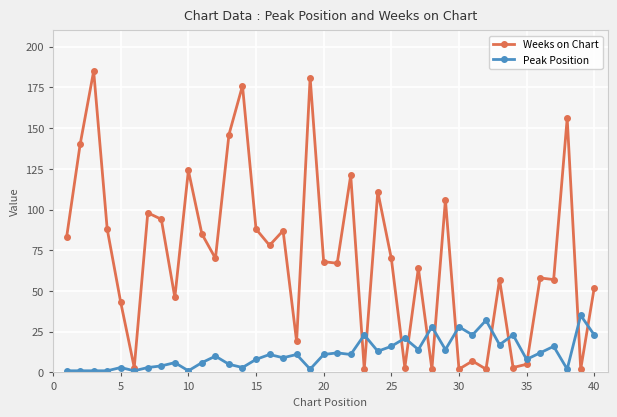

True or false: Weeks on Chart has more than 2 interior local peaks.

True